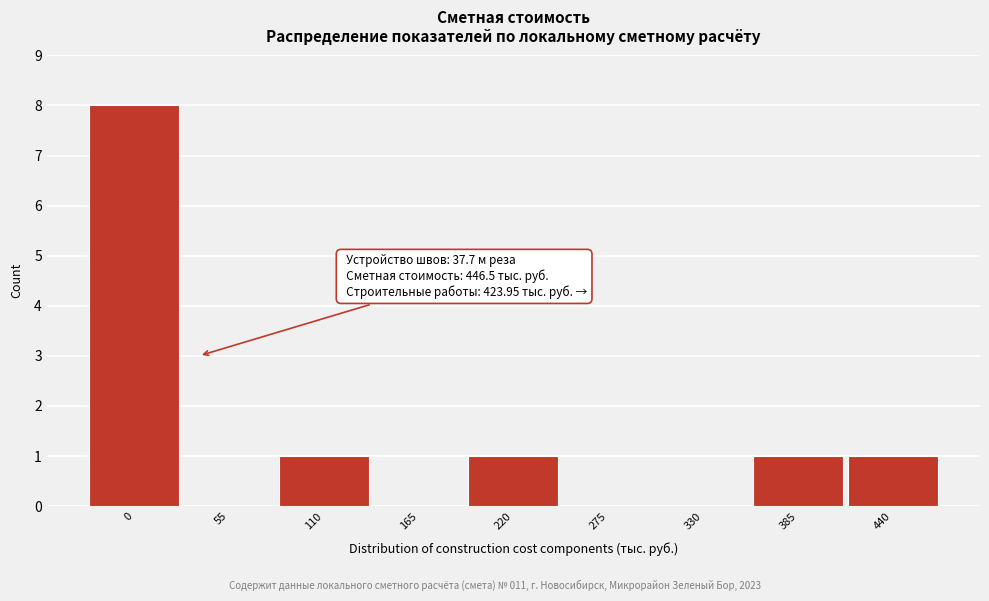

Reading left to right, extract all data points from this chart.

0=8	55=0	110=1	165=0	220=1	275=0	330=0	385=1	440=1